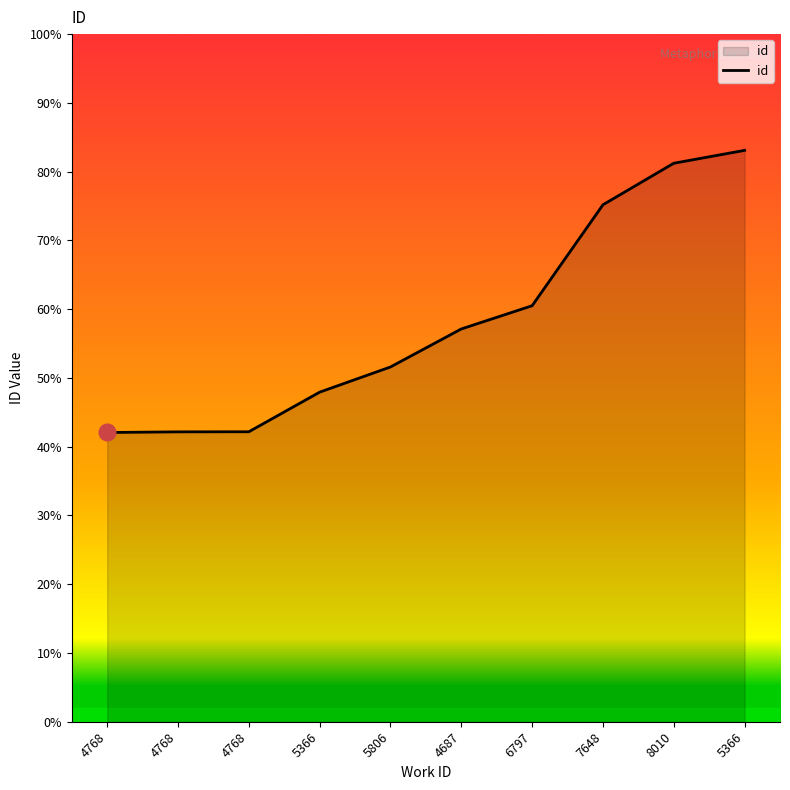

Does the chart have visible grid lines?

No